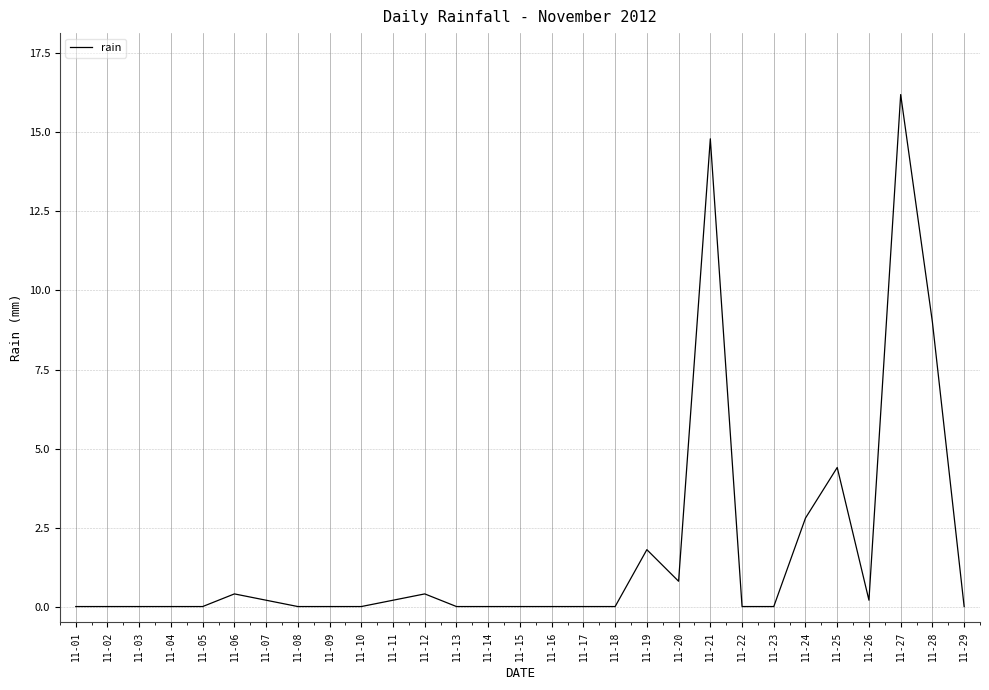

Reading left to right, extract all data points from this chart.

11-01=0.0	11-02=0.0	11-03=0.0	11-04=0.0	11-05=0.0	11-06=0.4	11-07=0.2	11-08=0.0	11-09=0.0	11-10=0.0	11-11=0.2	11-12=0.4	11-13=0.0	11-14=0.0	11-15=0.0	11-16=0.0	11-17=0.0	11-18=0.0	11-19=1.8	11-20=0.8	11-21=14.8	11-22=0.0	11-23=0.0	11-24=2.8	11-25=4.4	11-26=0.2	11-27=16.2	11-28=9.0	11-29=0.0